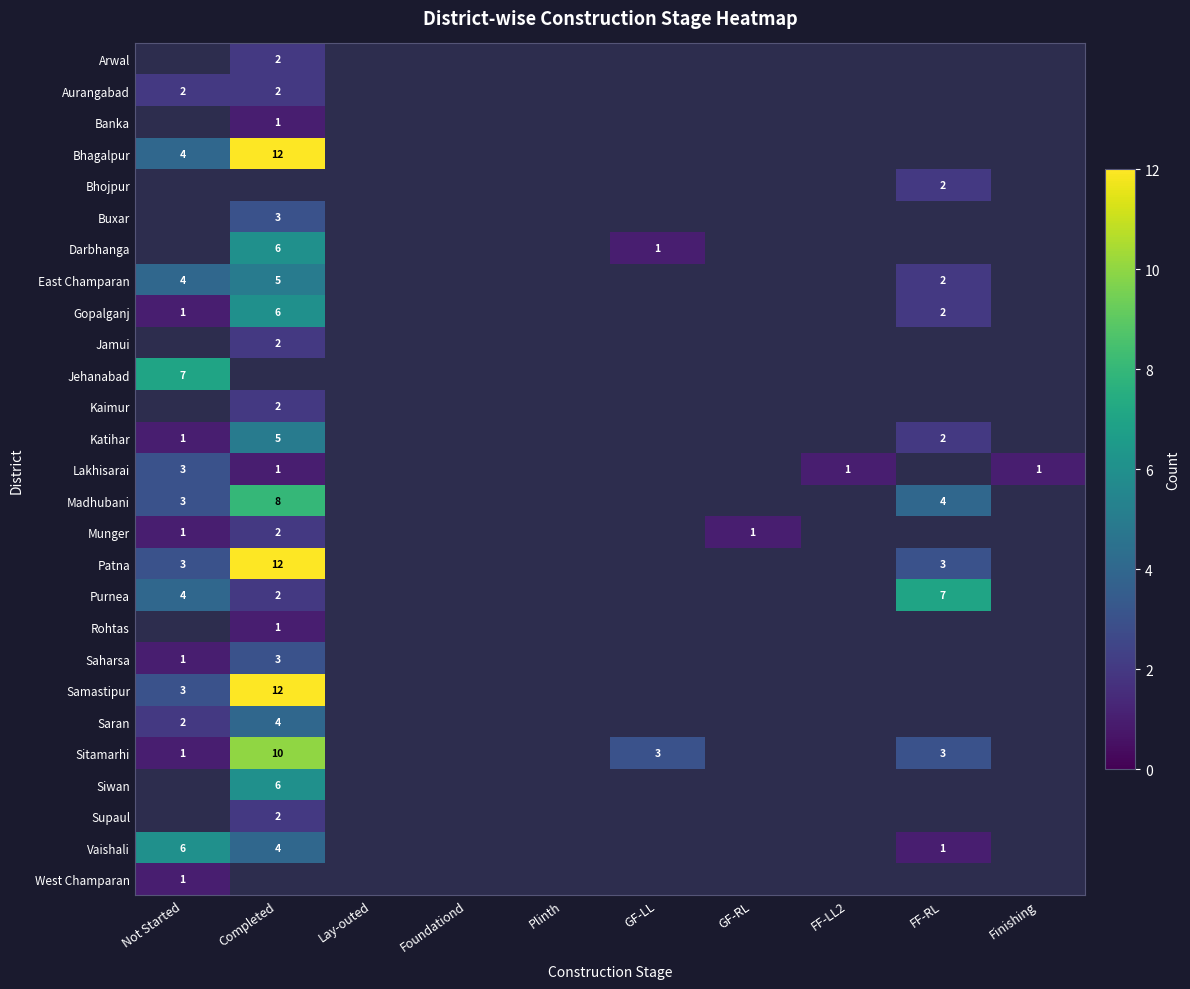

Which has a higher value, Finishing or Foundationd?

Foundationd